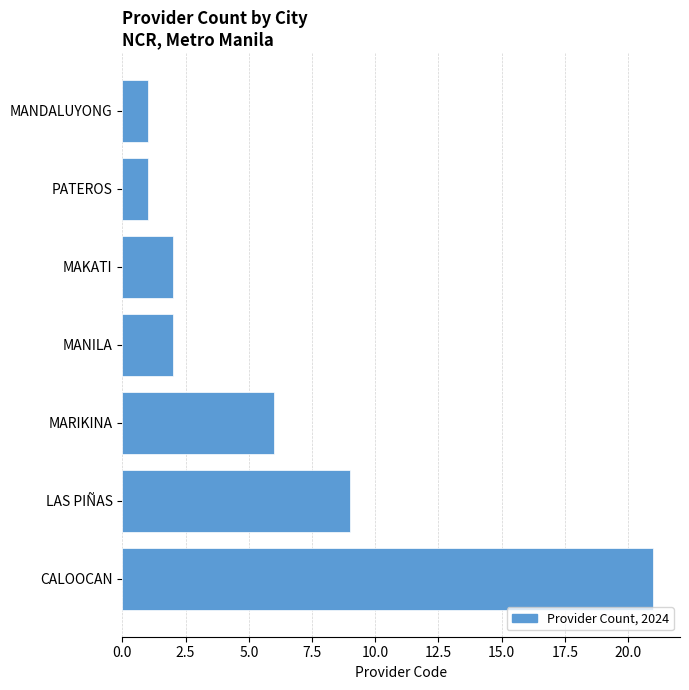

Reading top to bottom, list all the values displayed in this chart.

1	1	2	2	6	9	21